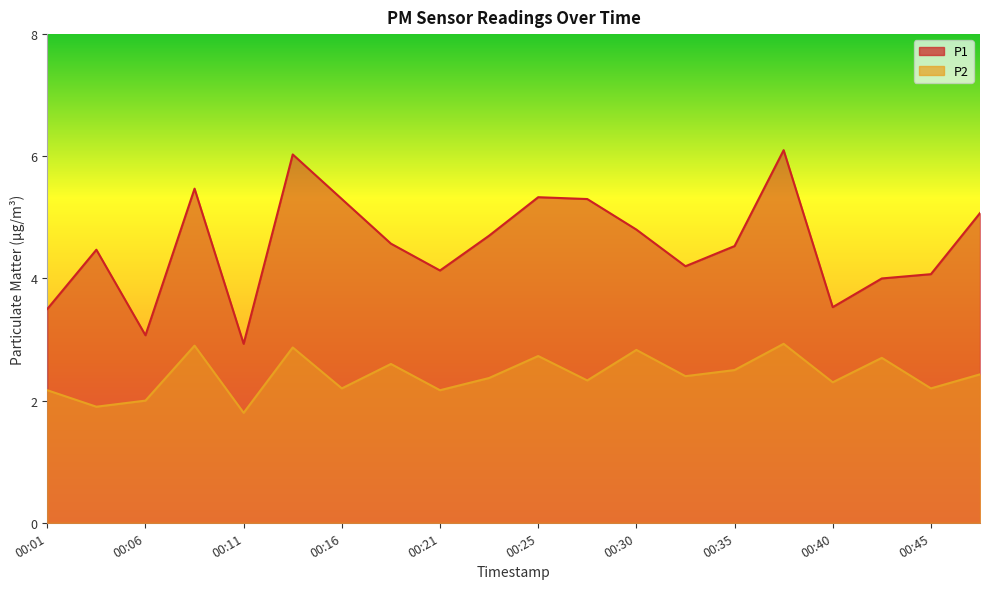

Rank the series at 00:18 from lowest to highest value.

P2, P1